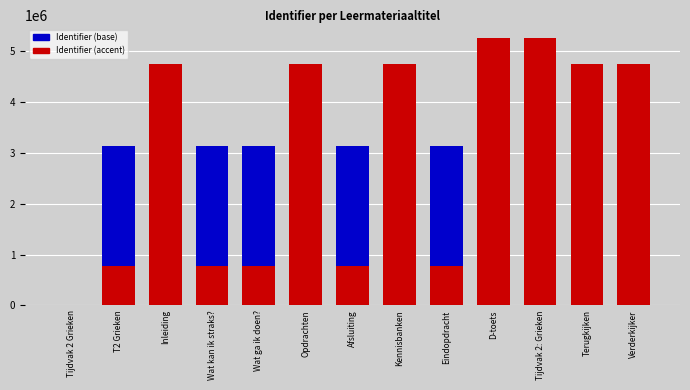

Which has a higher value, Wat kan ik straks? or Kennisbanken?

Kennisbanken